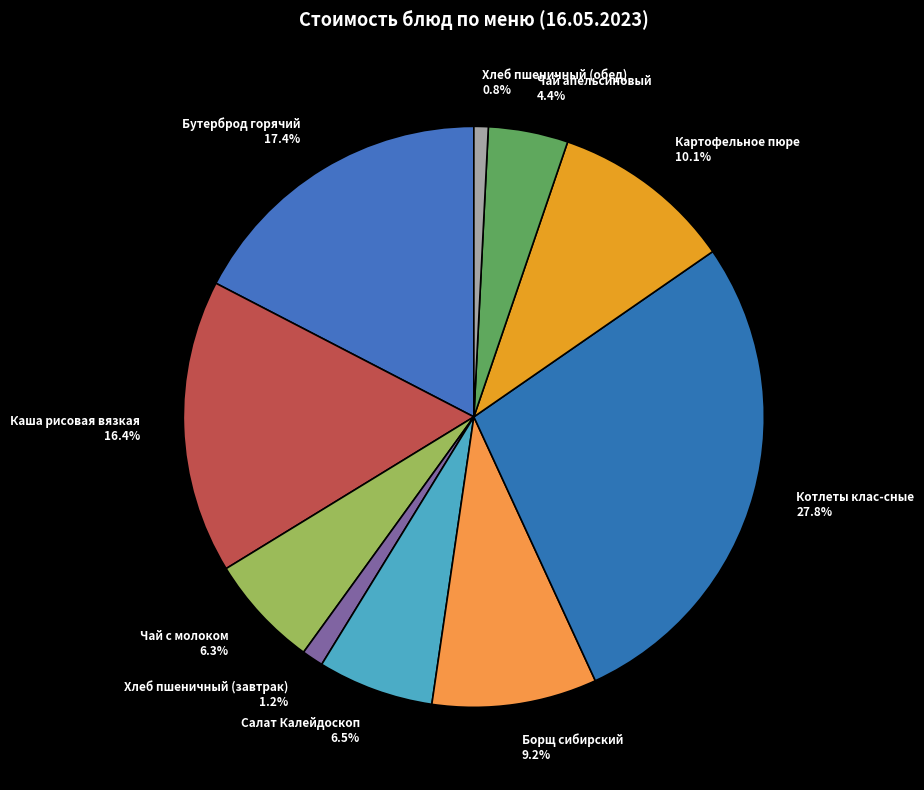

Is the sum of Салат Калейдоскоп and Хлеб пшеничный (обед) greater than half?

No